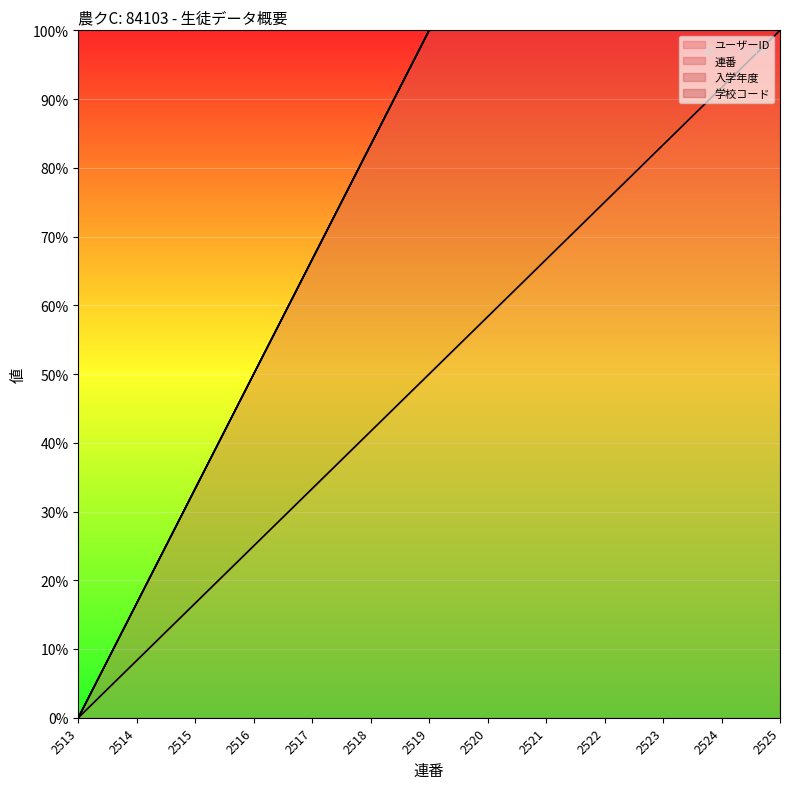

At 2520, list the series in order from smallest to largest.

ユーザーID, 連番